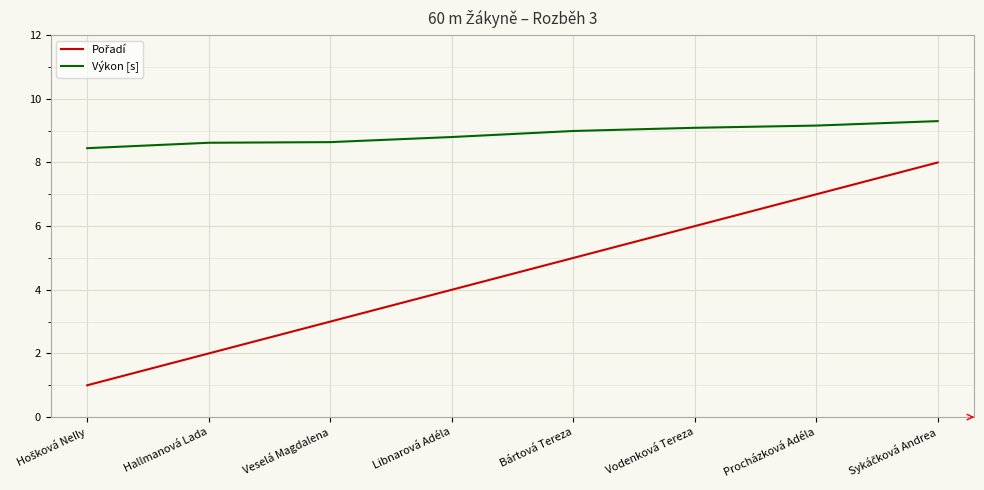

Which series has the largest total across all categories?

Výkon [s]